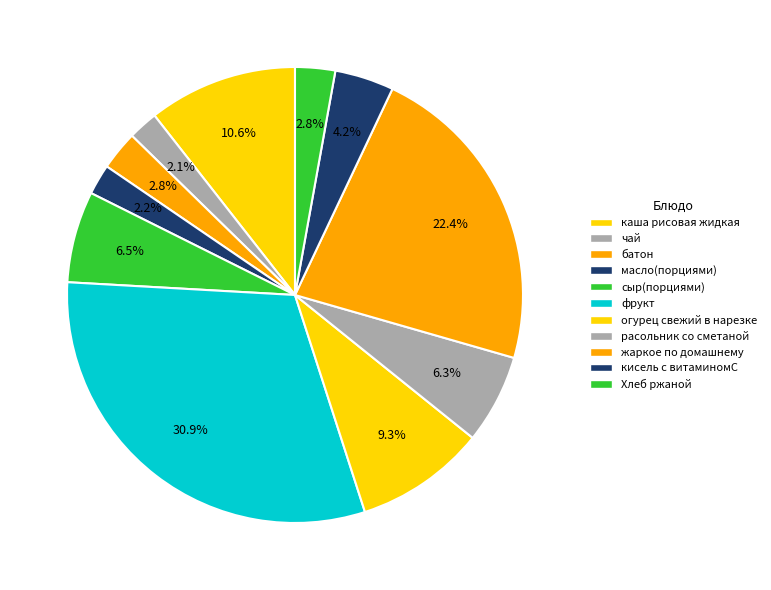

What percentage is the кисель с витаминомС slice, to the nearest percent?

4%